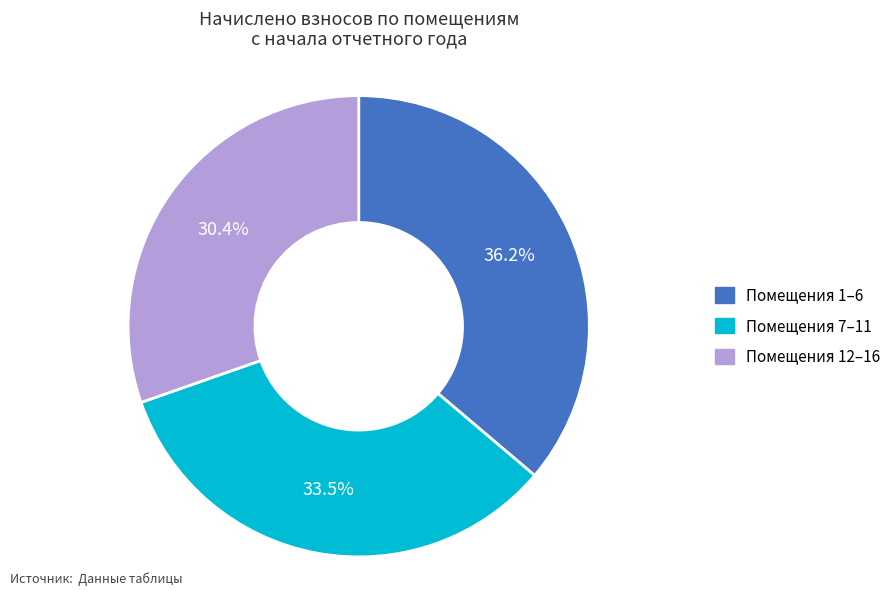

Rank the categories by value from highest to lowest.

Помещения 1–6, Помещения 7–11, Помещения 12–16